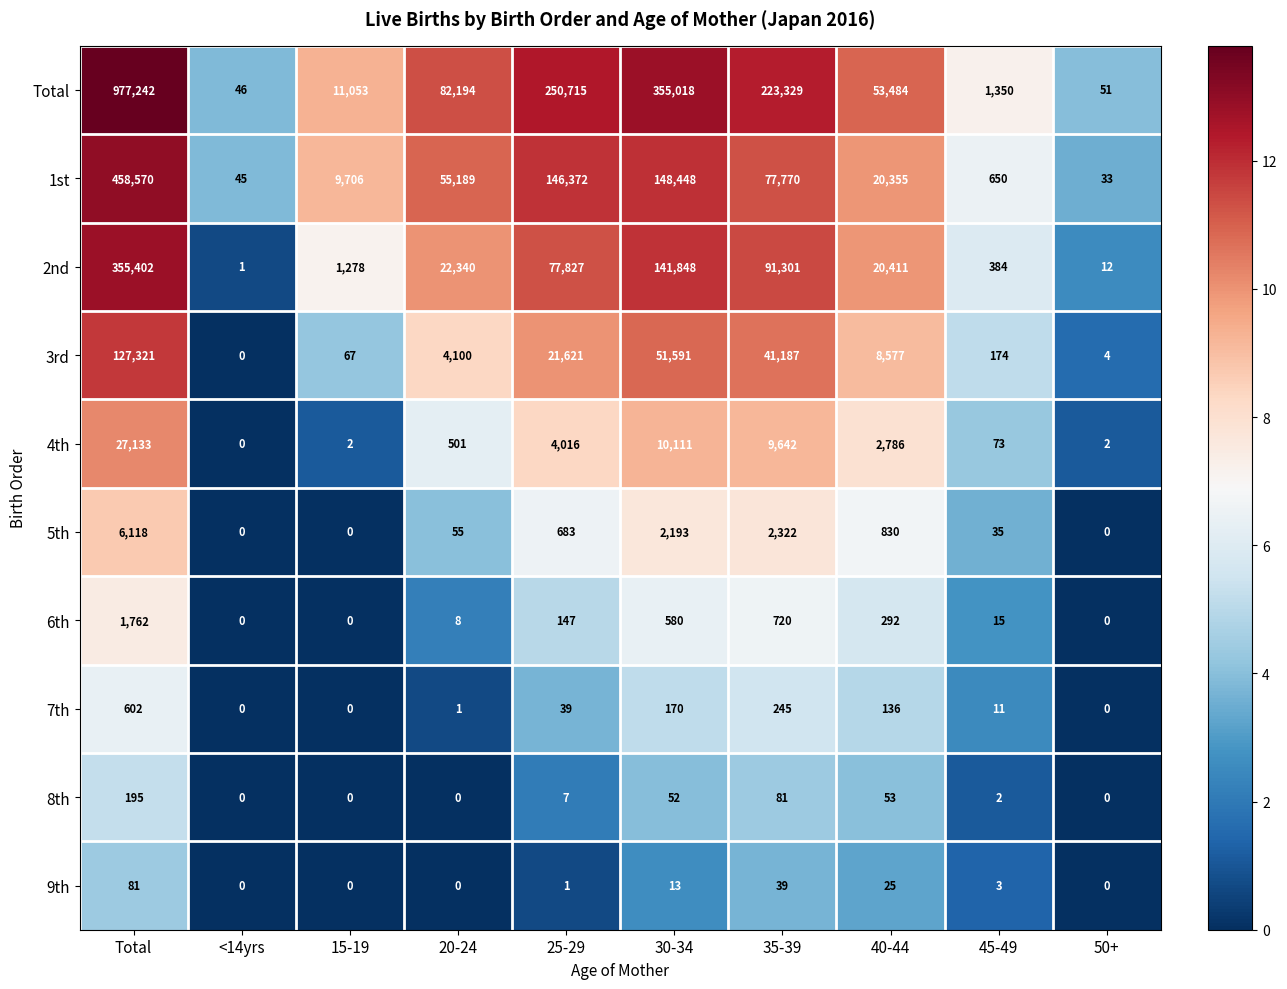

The value of 9th at 45-49 is 4. True or false?

False